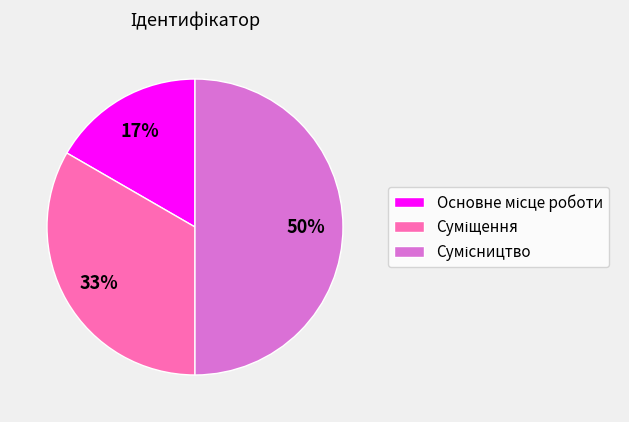

To the nearest percent, what is the average slice percentage?

33%